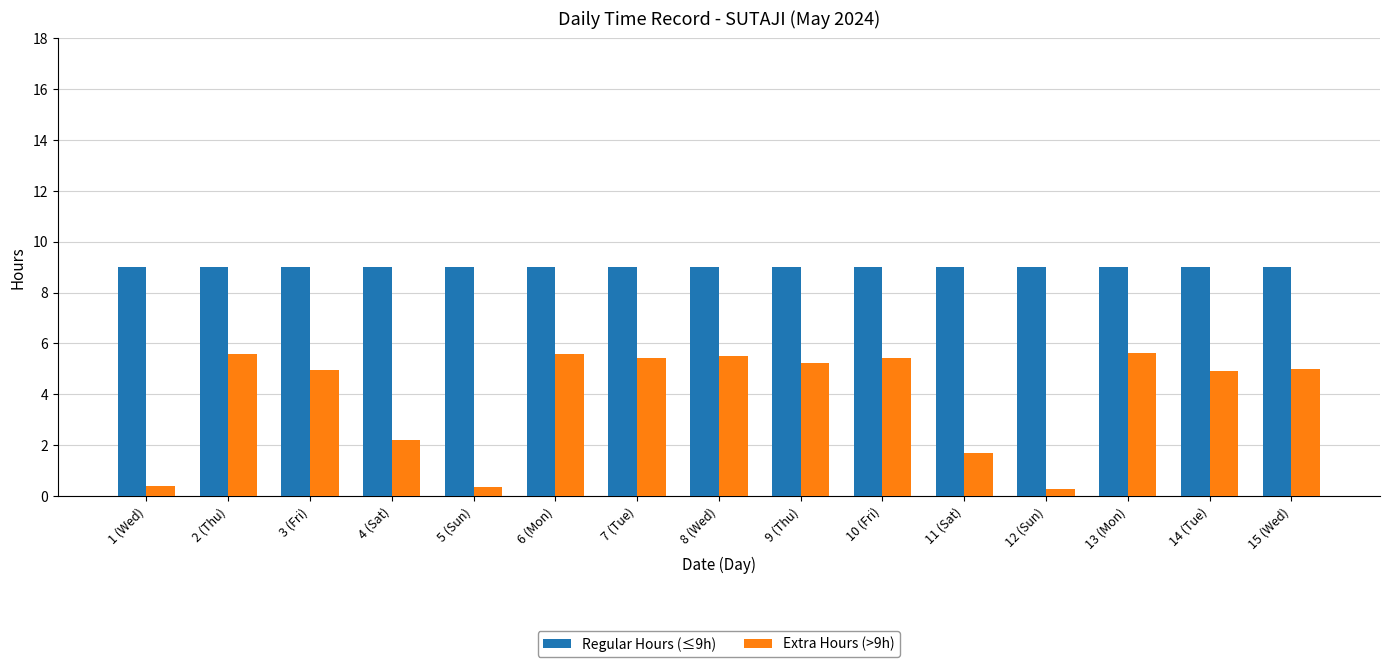

Which series has the largest range (max minus min)?

Extra Hours (>9h)